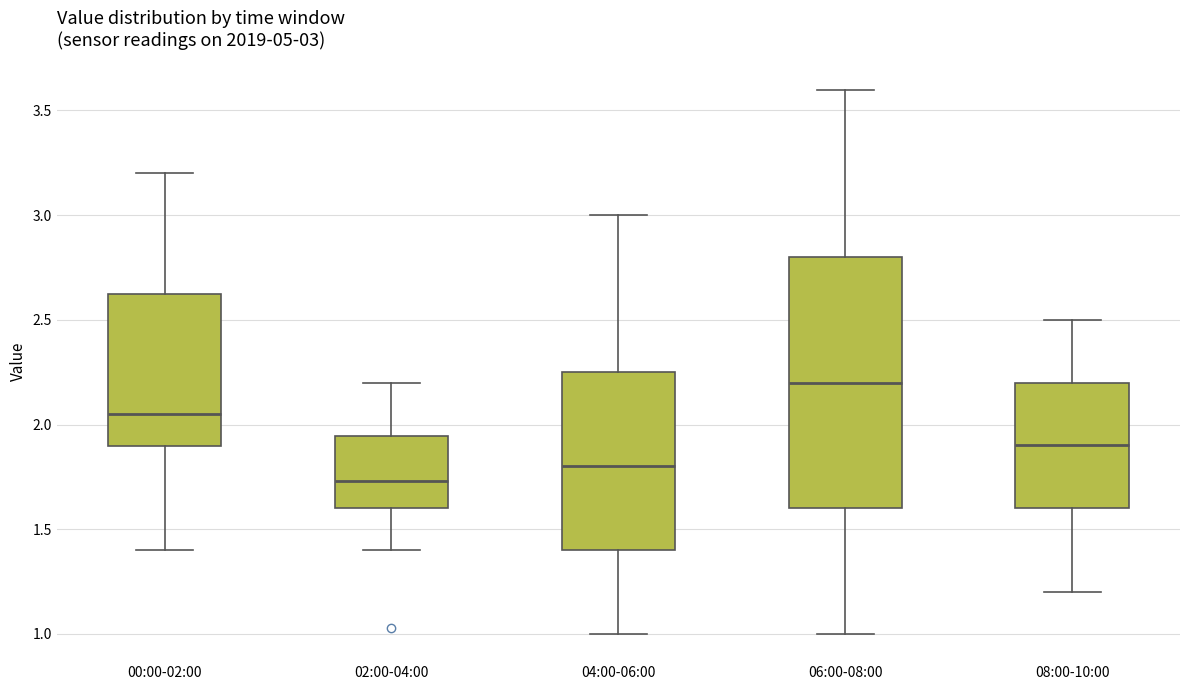

Which box is the tallest, from its lower edge to its upper edge?

06:00-08:00